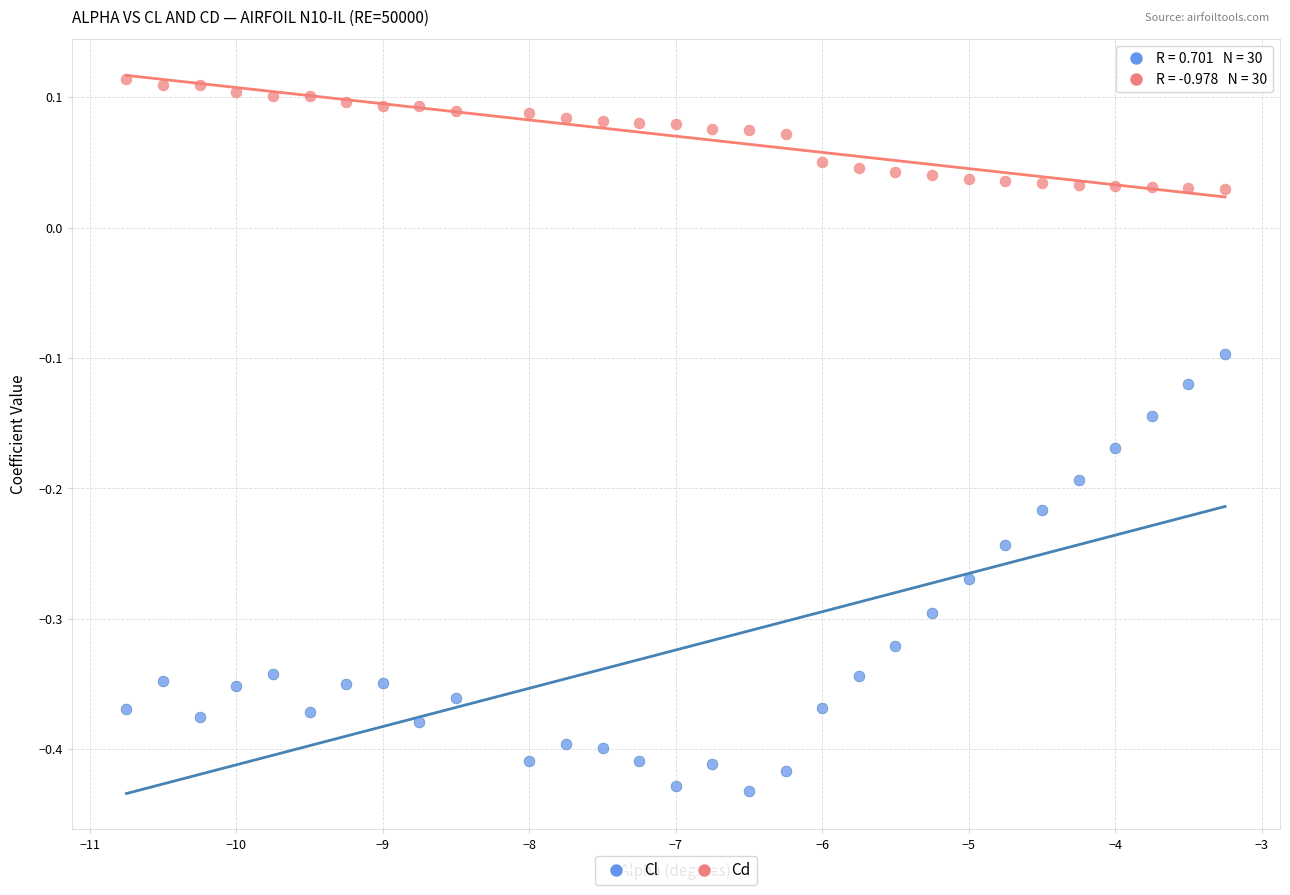

Across all data points, what is the range of X values (max minus min)?

7.5